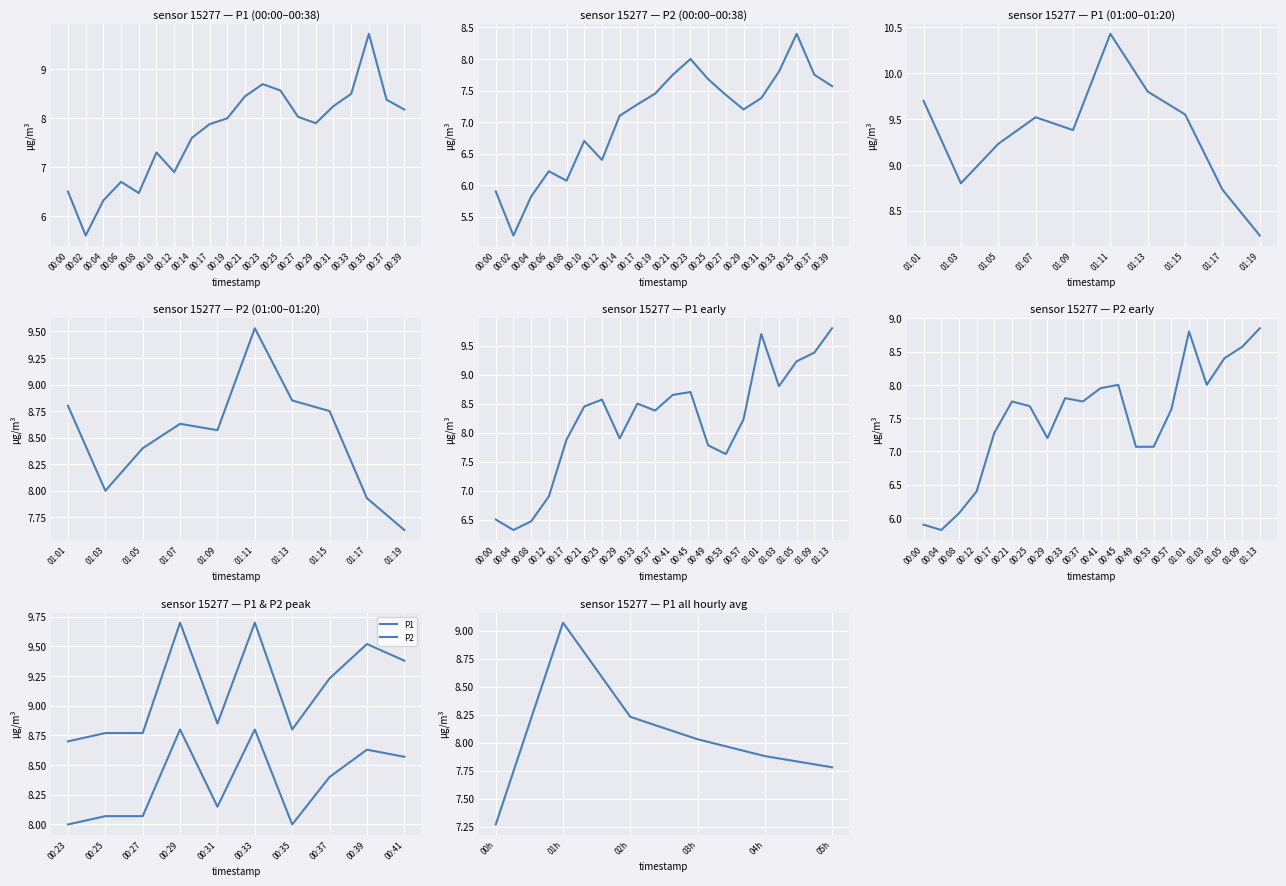

What is the difference between the P1 values at 00:06 and 00:10?

0.6